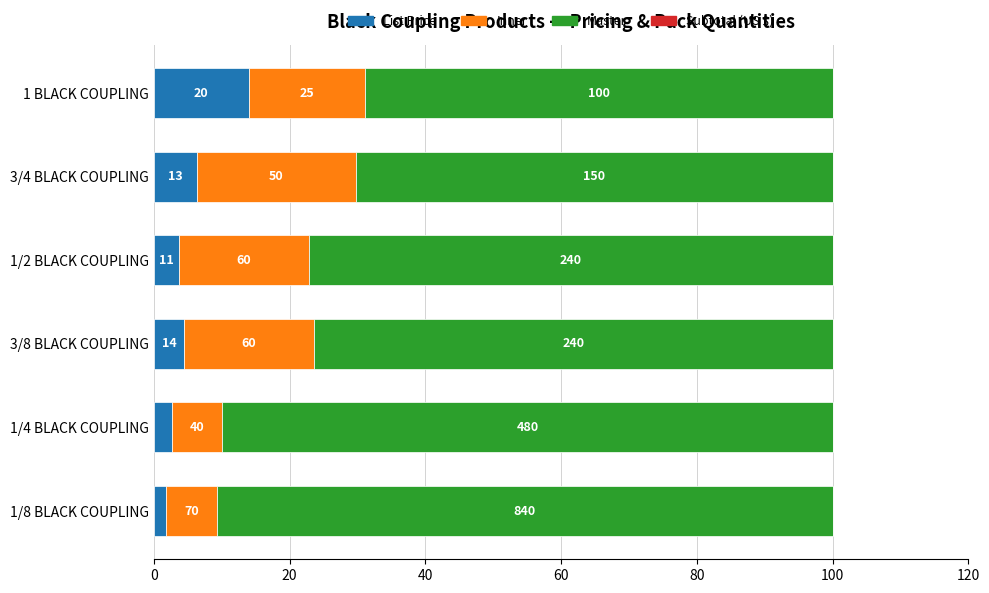

At how many categories does at least one series exceed 17?

6